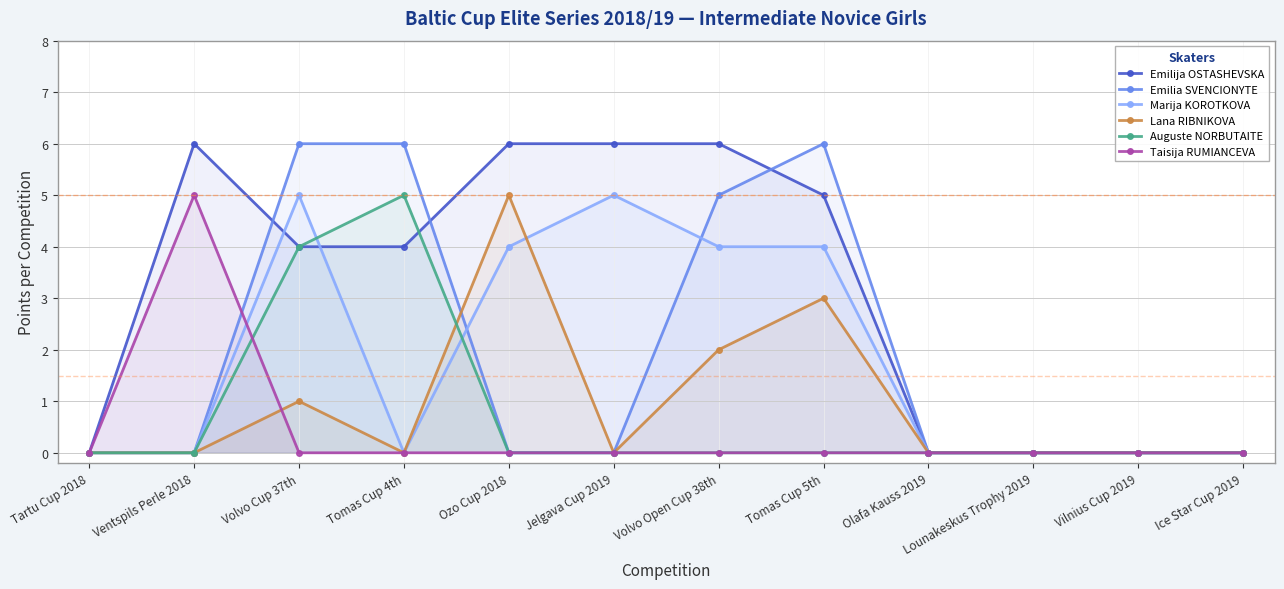

How many Emilia SVENCIONYTE values are between 0 and 6?

12